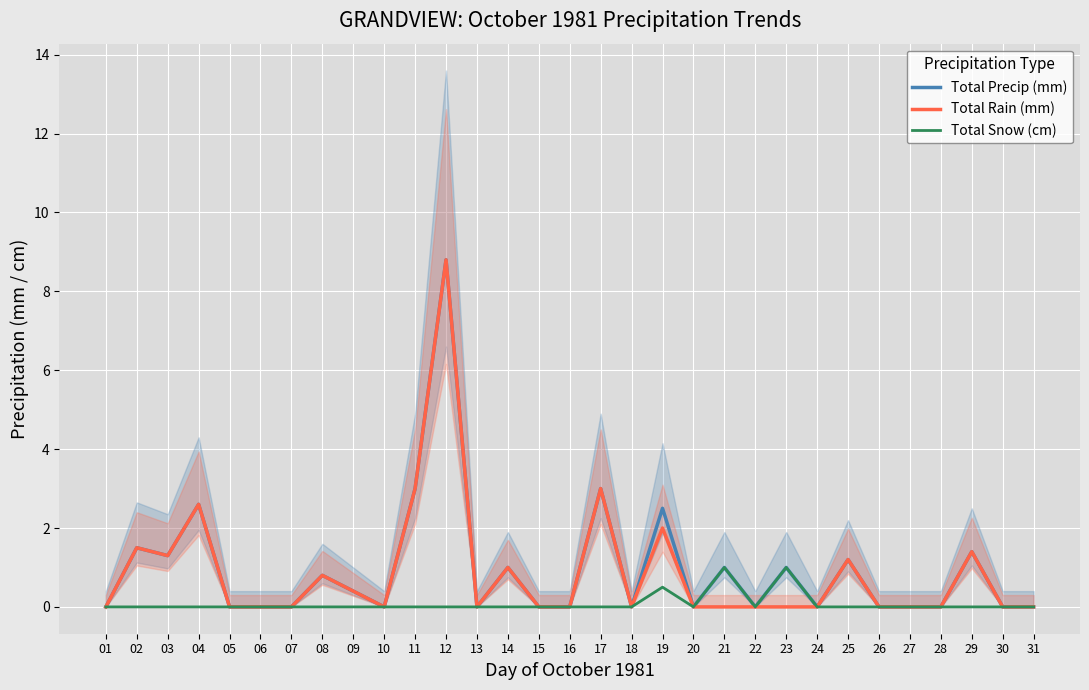

At 30, list the series in order from largest to smallest.

Total Precip (mm), Total Rain (mm), Total Snow (cm)